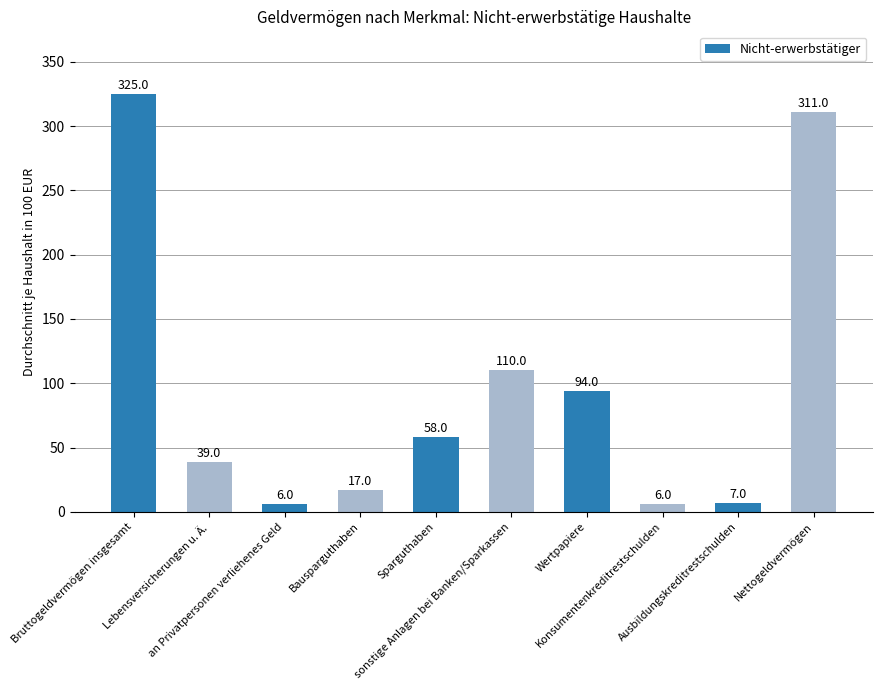

What is the value of the 9th bar from the left?

7